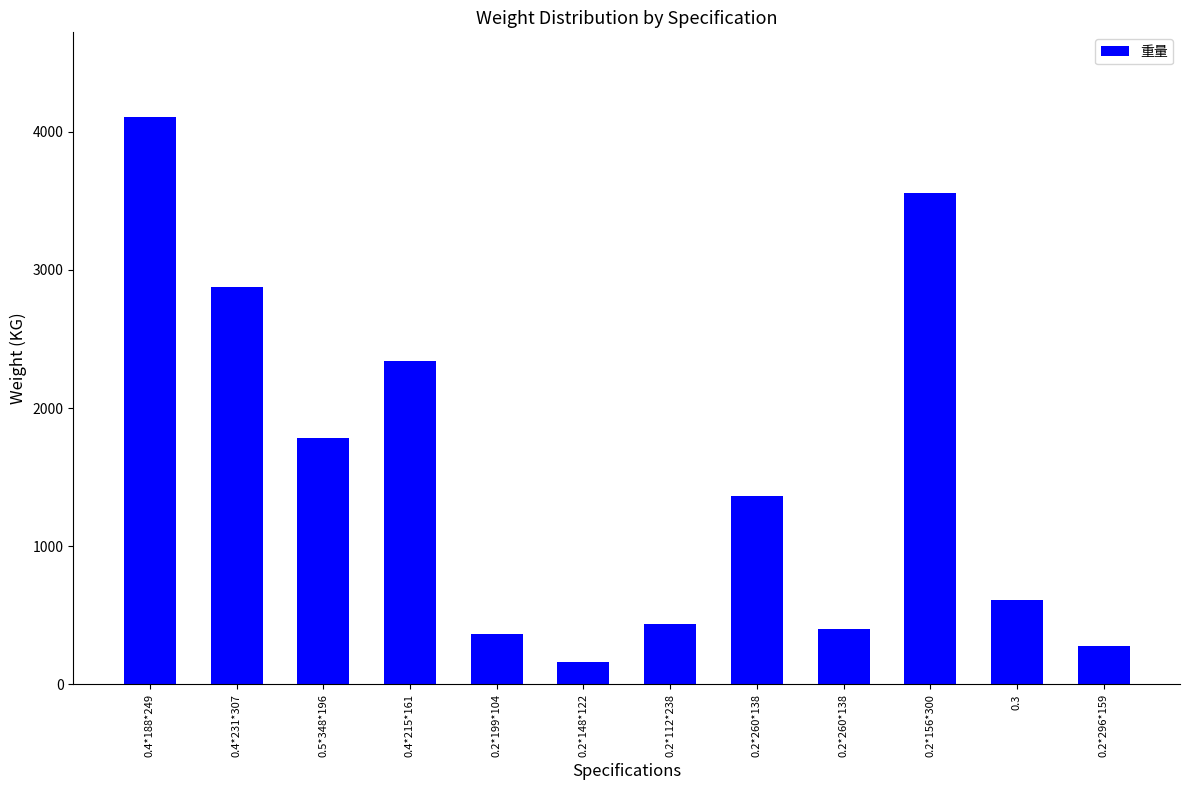

Does the chart contain stacked bars?

No